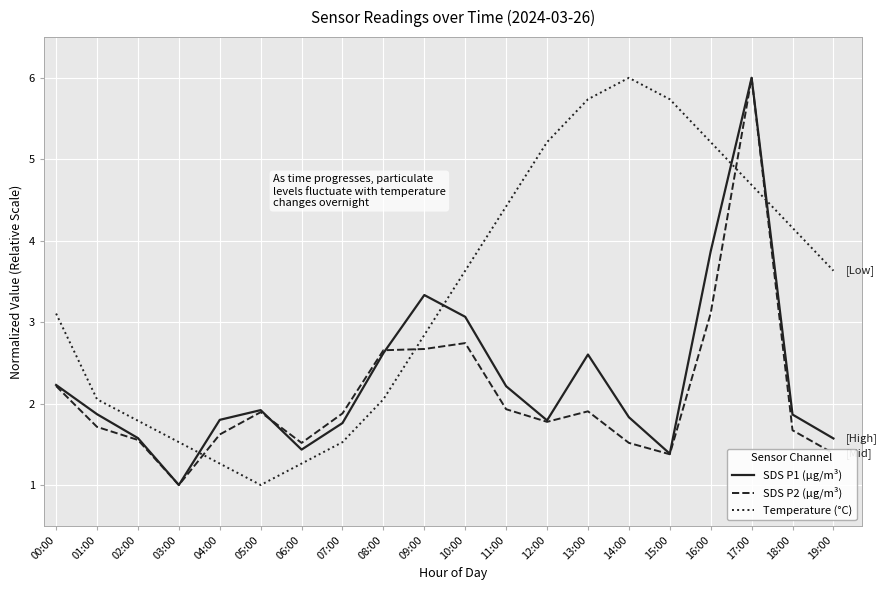

Reading right to left, list all the values displayed in this chart.

SDS P1 (µg/m³): 19:00=1.6	18:00=1.9	17:00=6.0	16:00=3.9	15:00=1.4	14:00=1.8	13:00=2.6	12:00=1.8	11:00=2.2	10:00=3.1	09:00=3.3	08:00=2.6	07:00=1.8	06:00=1.4	05:00=1.9	04:00=1.8	03:00=1.0	02:00=1.6	01:00=1.9	00:00=2.2
SDS P2 (µg/m³): 19:00=1.4	18:00=1.7	17:00=6.0	16:00=3.1	15:00=1.4	14:00=1.5	13:00=1.9	12:00=1.8	11:00=1.9	10:00=2.7	09:00=2.7	08:00=2.7	07:00=1.9	06:00=1.5	05:00=1.9	04:00=1.6	03:00=1.0	02:00=1.6	01:00=1.7	00:00=2.2
Temperature (°C): 19:00=3.6	18:00=4.2	17:00=4.7	16:00=5.2	15:00=5.7	14:00=6.0	13:00=5.7	12:00=5.2	11:00=4.4	10:00=3.6	09:00=2.8	08:00=2.1	07:00=1.5	06:00=1.3	05:00=1.0	04:00=1.3	03:00=1.5	02:00=1.8	01:00=2.1	00:00=3.1